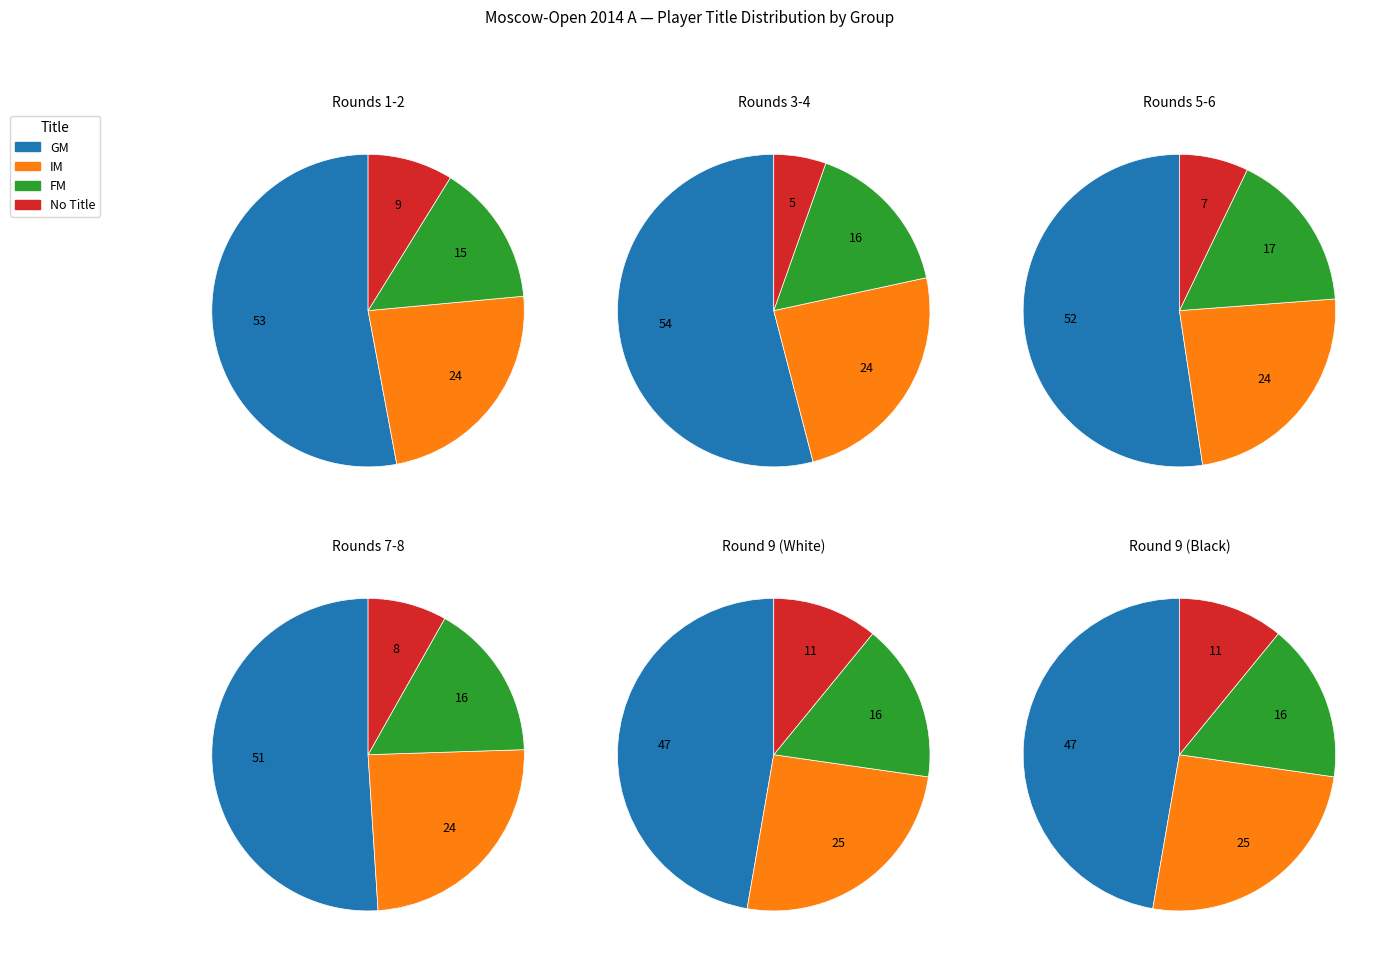

To the nearest percent, what is the difference between the  and IM slice percentages?

15%